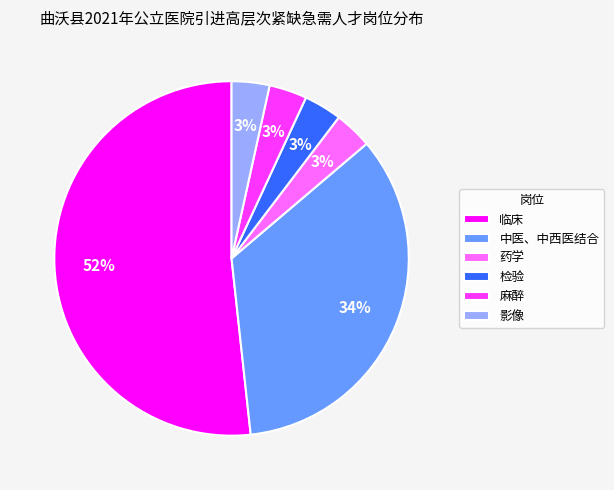

Do 影像 and 药学 together represent more than half of the pie?

No